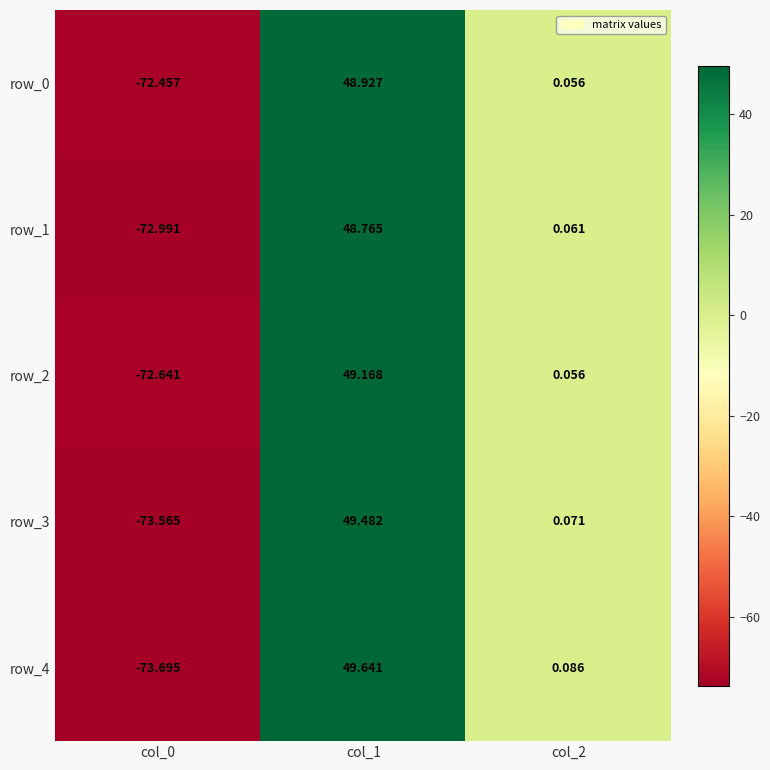

What is the total value across all series at col_2?

0.3